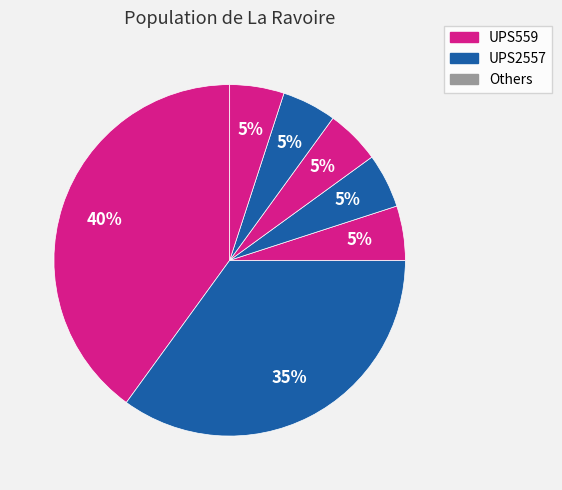

How many slices are in this pie chart?

7